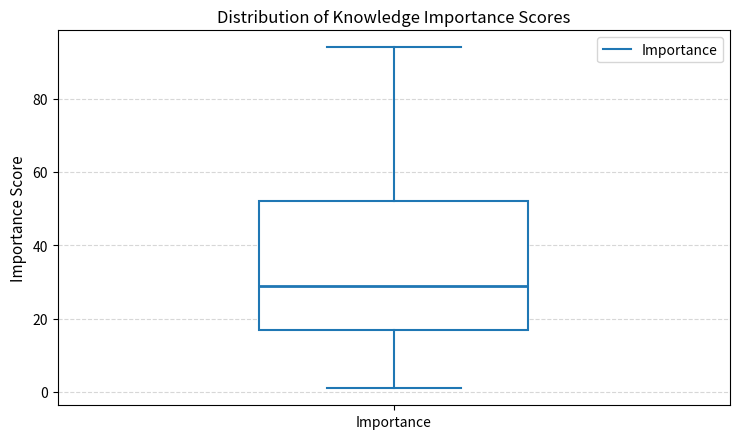

Read this box plot against the y-axis: the position of the median line, the range covered by the box, and the ends of both whiskers. The values are not printed on the chart, so give them approximately, as read against the axis.

median 30, box 18 to 52, whiskers 2 to 94